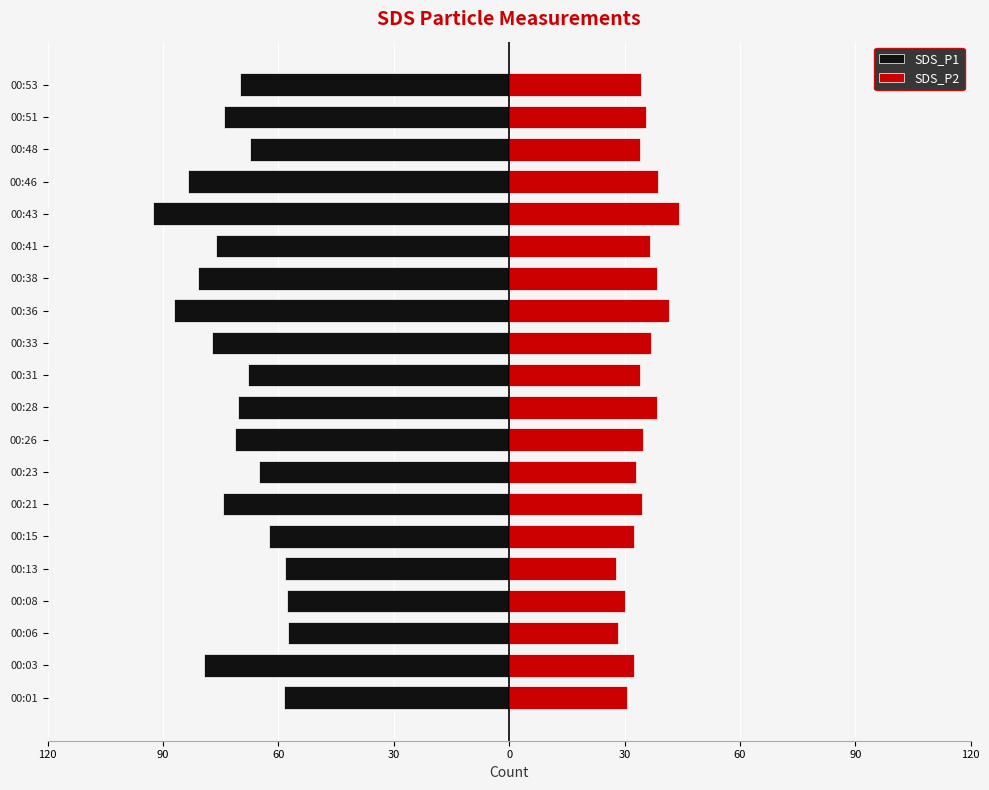

What is the sum of all SDS_P2 values?

697.0